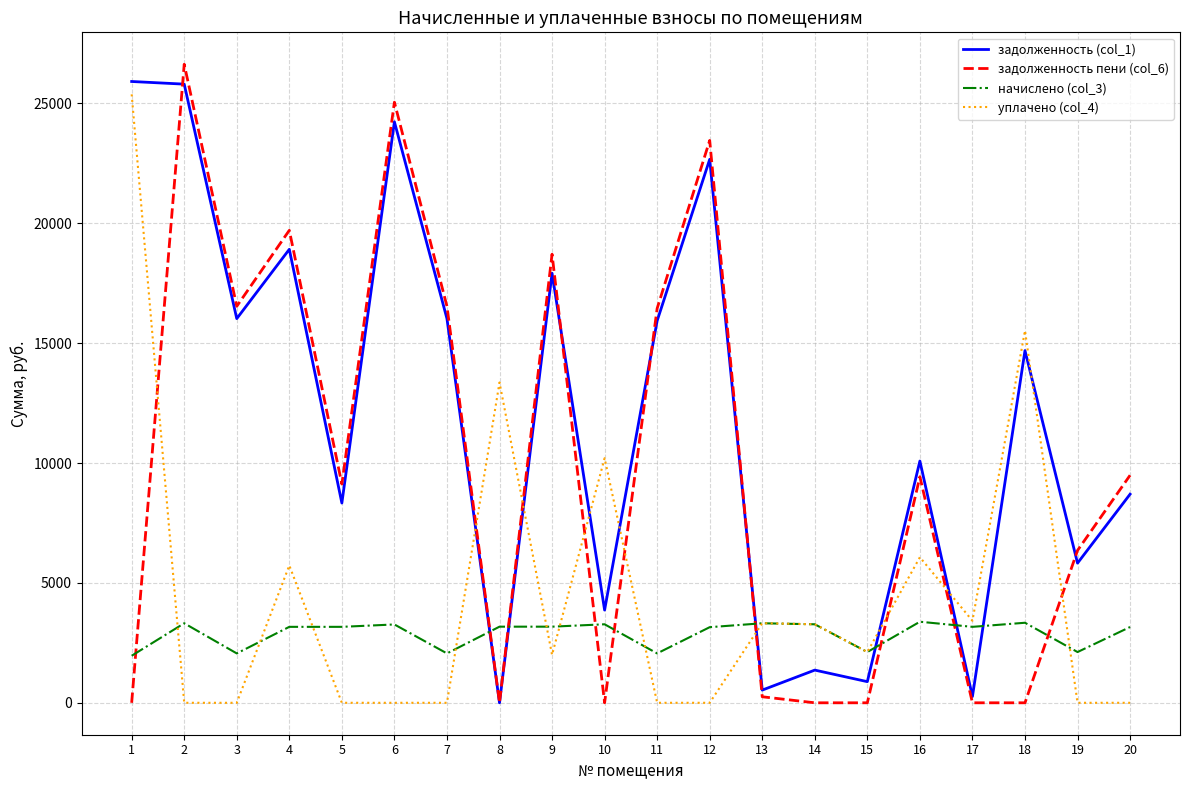

What is the maximum value for уплачено (col_4)?

25381.1